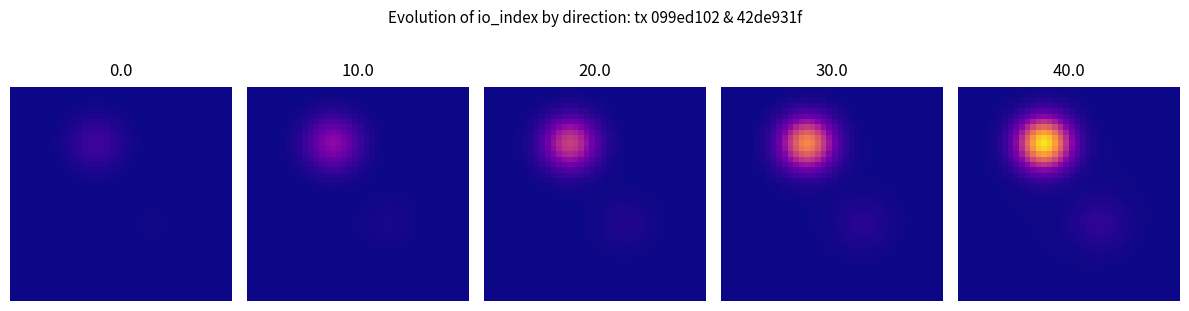

What is the greatest value displayed?

100.4